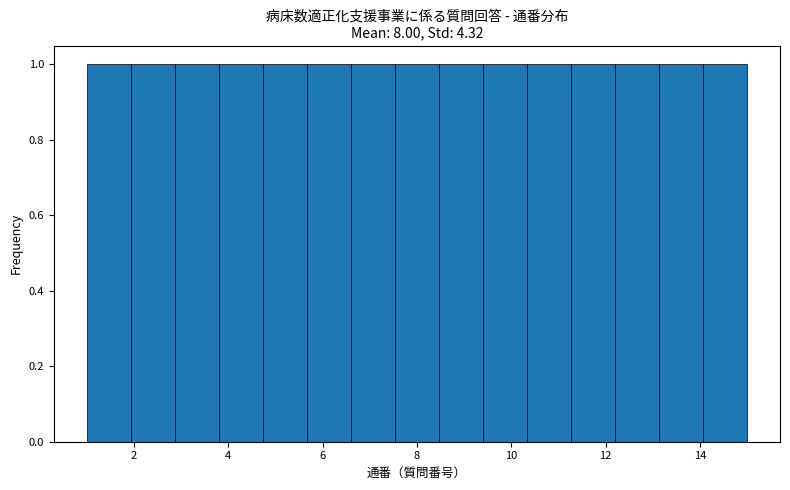

Reading left to right, transcribe this chart: for each bar, give the range it covers on the x-axis and its height. Neither the bar edges nor the heights are printed on the chart, so give them approximately, as read against the axes.

1.0 to 2.0: 1
2.0 to 2.8: 1
2.8 to 3.8: 1
3.8 to 4.8: 1
4.8 to 5.6: 1
5.6 to 6.6: 1
6.6 to 7.6: 1
7.6 to 8.4: 1
8.4 to 9.4: 1
9.4 to 10.4: 1
10.4 to 11.2: 1
11.2 to 12.2: 1
12.2 to 13.2: 1
13.2 to 14.0: 1
14.0 to 15.0: 1